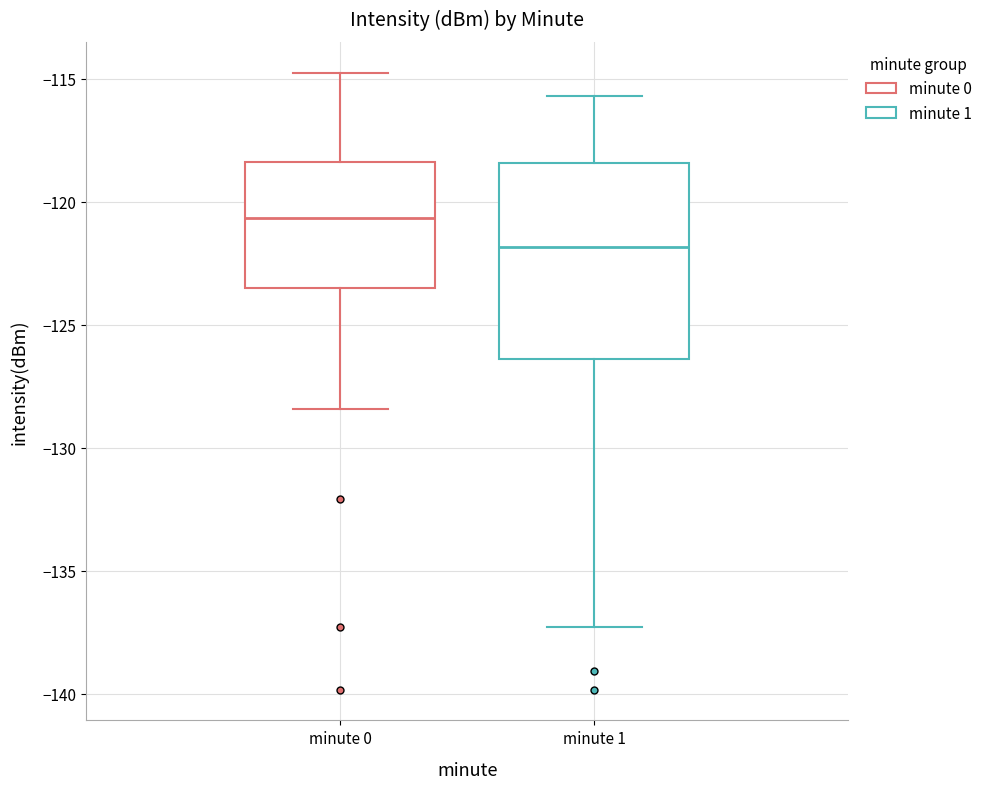

Which box has the highest median line?

minute 0